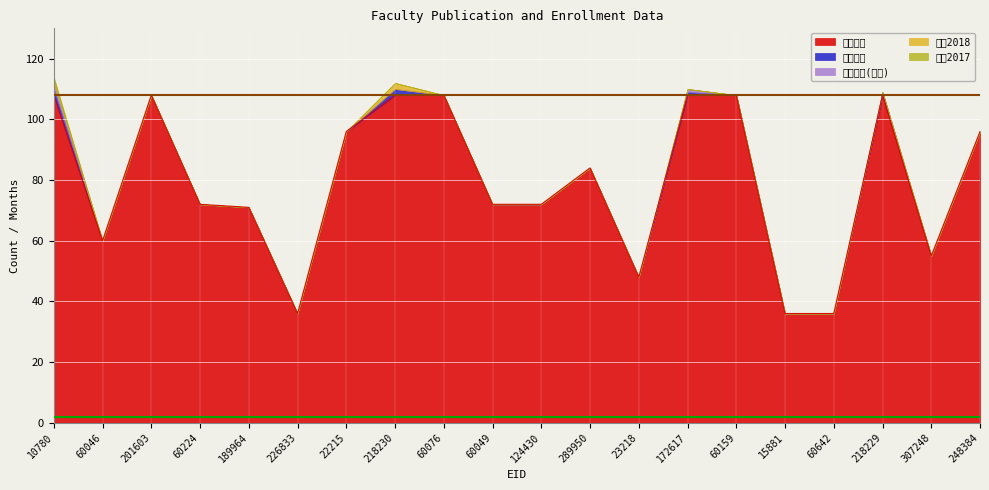

Which series has the largest range (max minus min)?

在籍月数